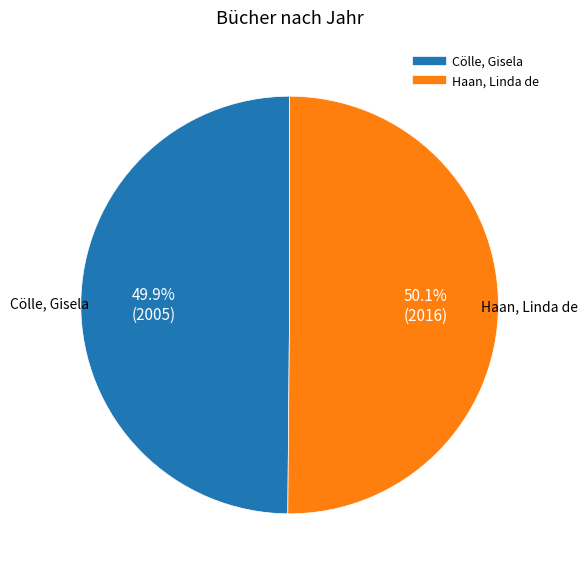

Is there a majority slice in this chart?

Yes